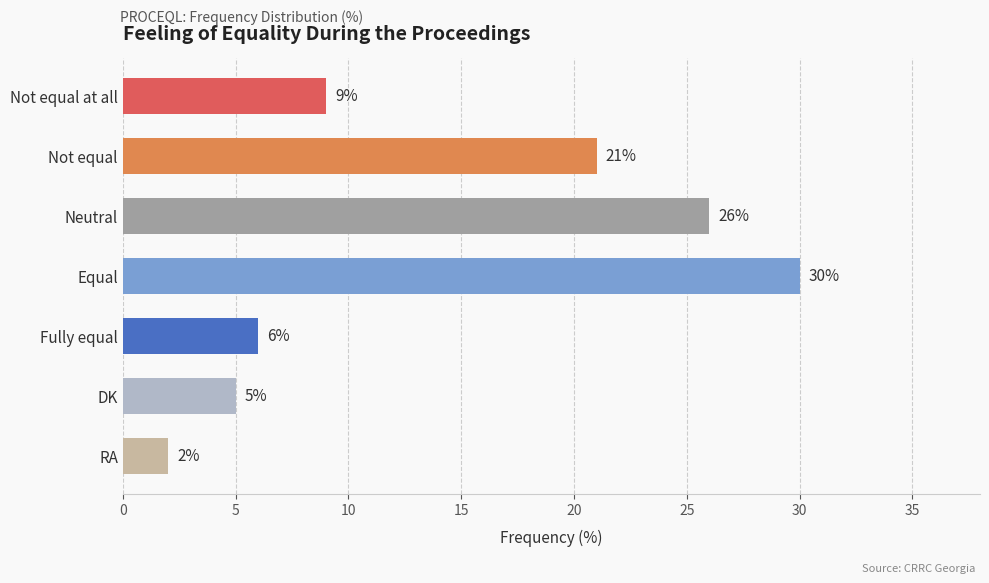

Rank the categories by value from highest to lowest.

Equal, Neutral, Not equal, Not equal at all, Fully equal, DK, RA